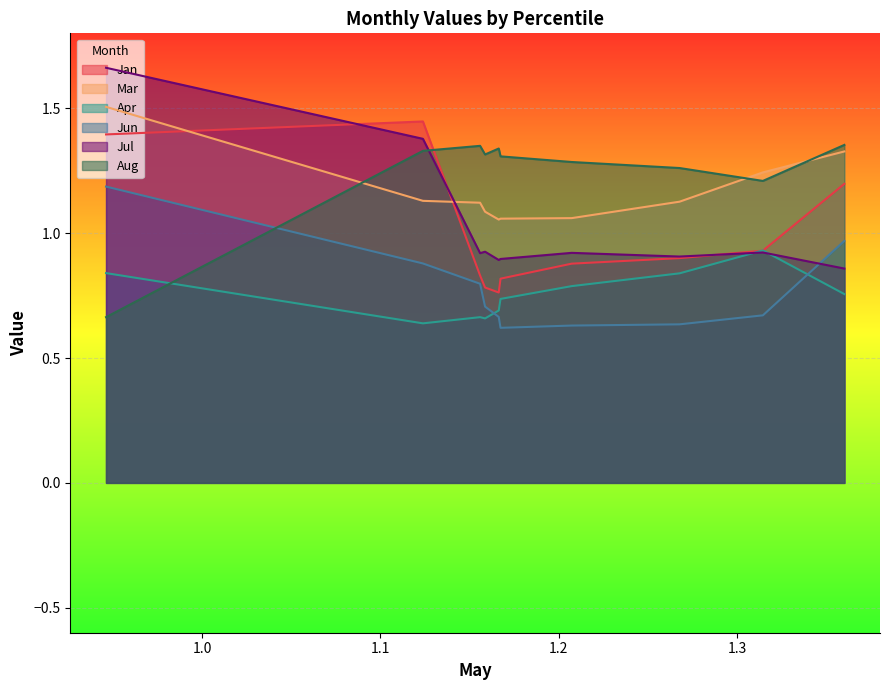

Is it true that Jan equals 1.4 at pct65?

False